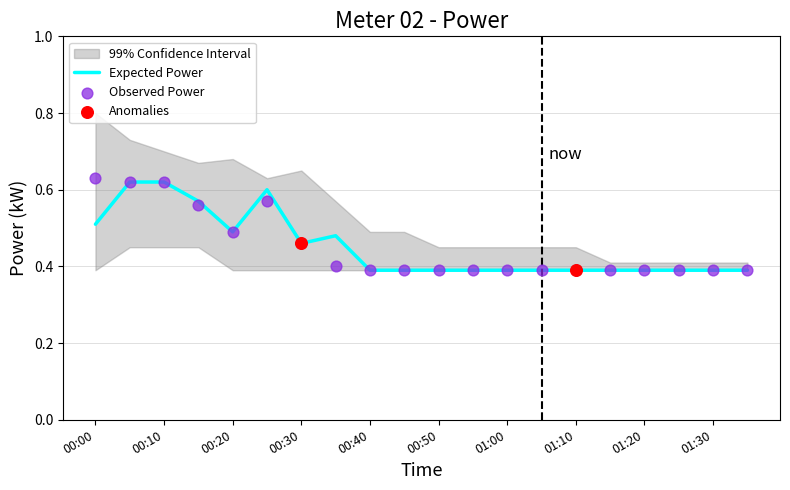

True or false: Expected Power has a value of 0.2 at 00:20.

False